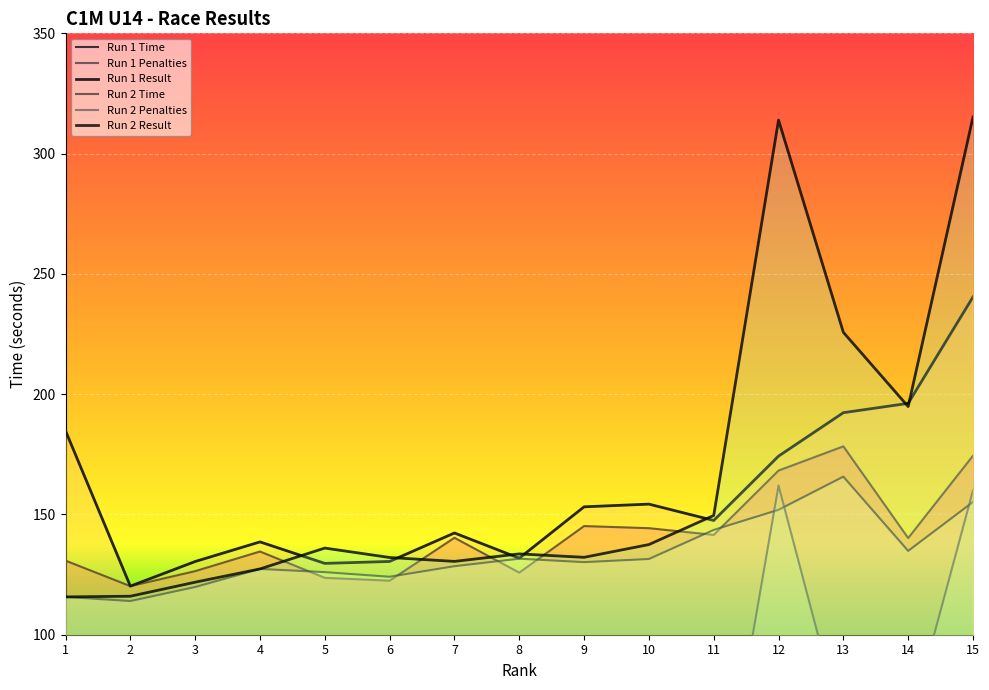

True or false: Run 1 Time has more than 2 points higher than both neighbors.

True